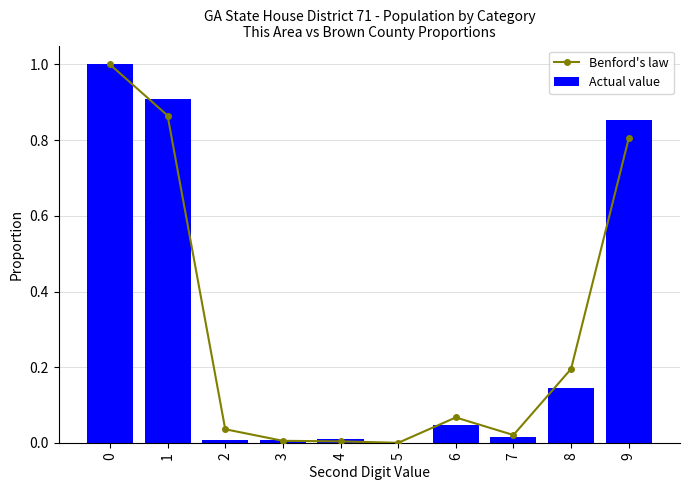

What is the difference between the Benford's law values at 1 and 7?

0.8